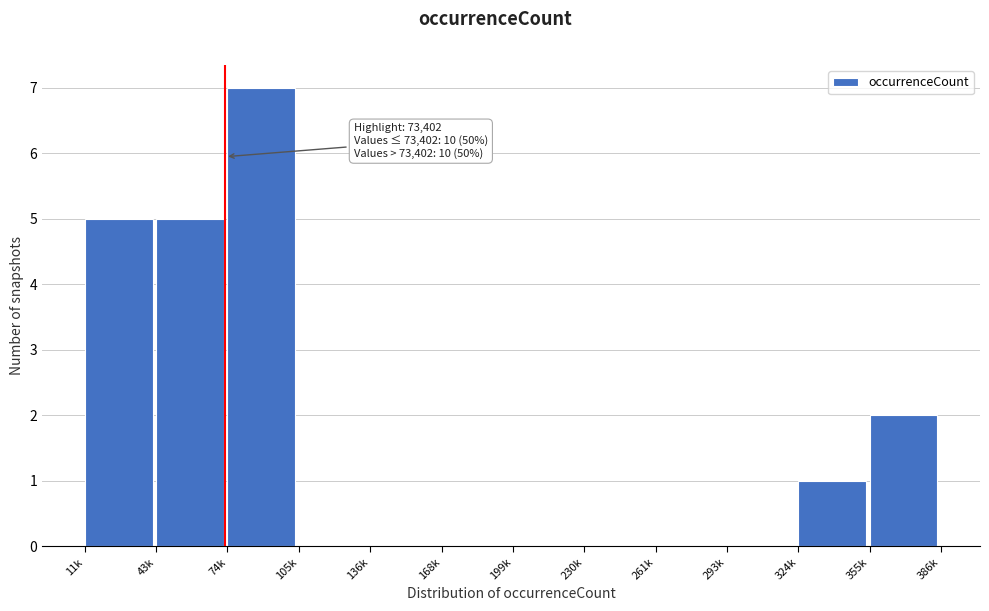

Reading right to left, list all the values displayed in this chart.

355k=2	324k=1	293k=0	261k=0	230k=0	199k=0	168k=0	136k=0	105k=0	74k=7	43k=5	11k=5